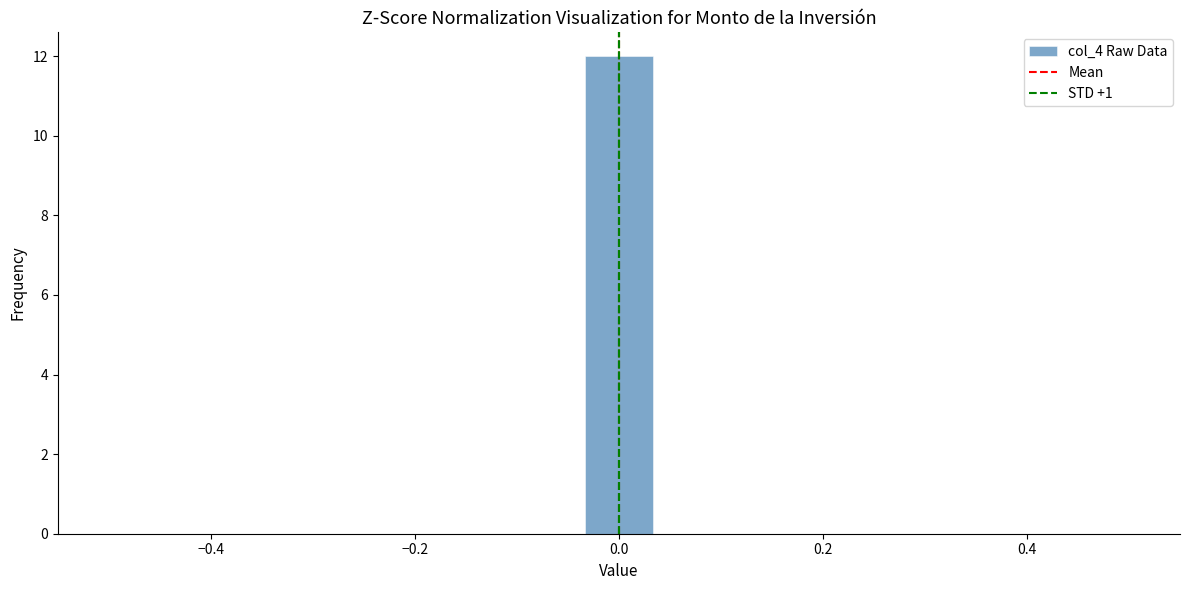

Read against the x-axis, roughly where is the centre of the tallest bar?

0.00